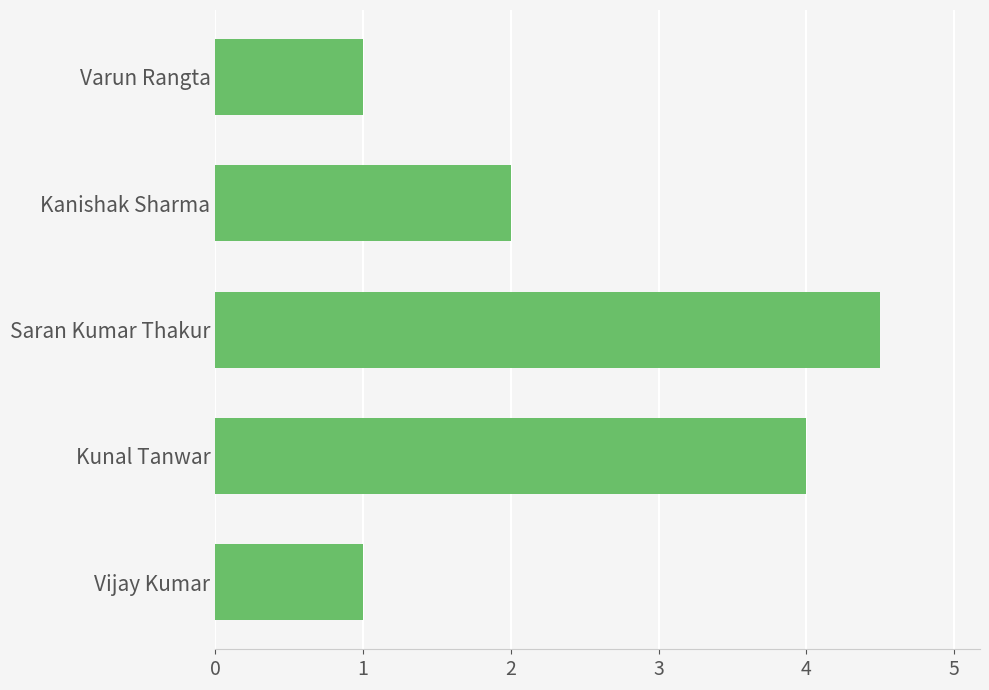

What is the difference between the maximum and minimum values?

3.5